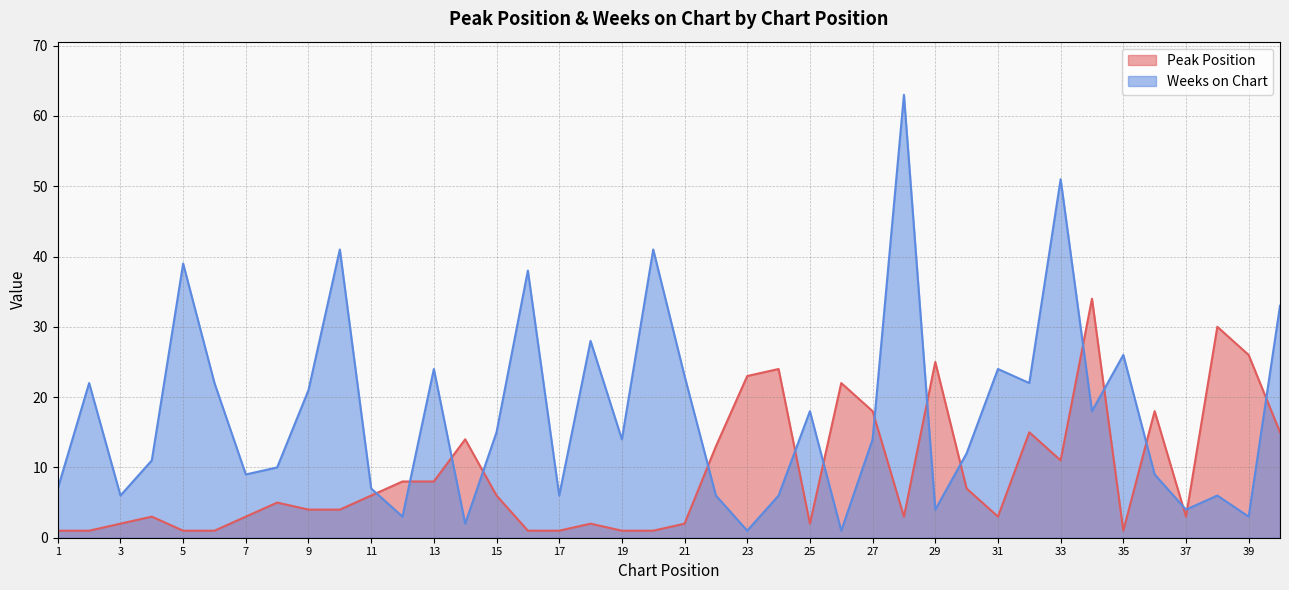

True or false: Weeks on Chart has more than 1 points higher than both neighbors.

True